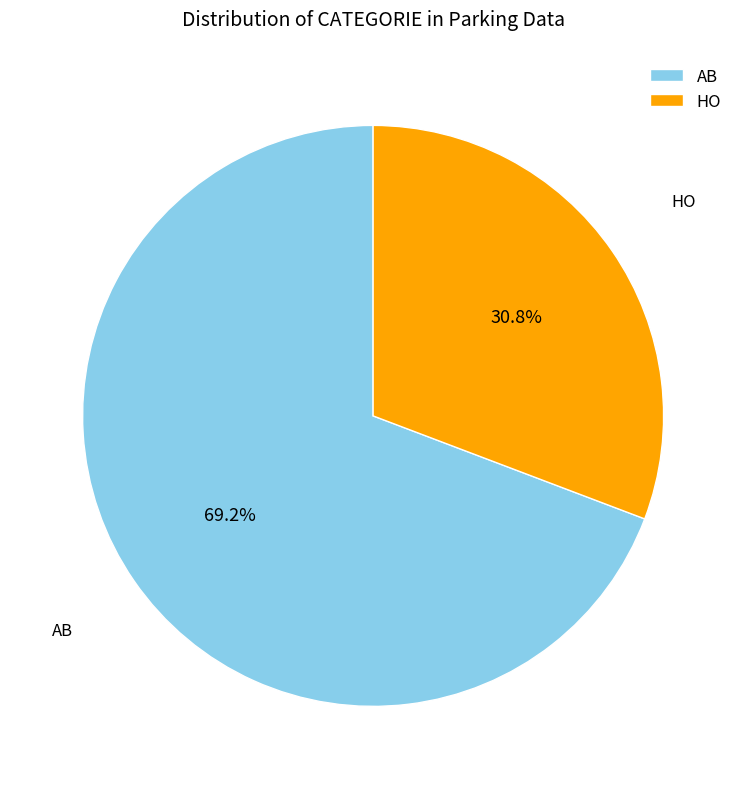

To the nearest percent, what is the difference between the HO and AB slice percentages?

38%